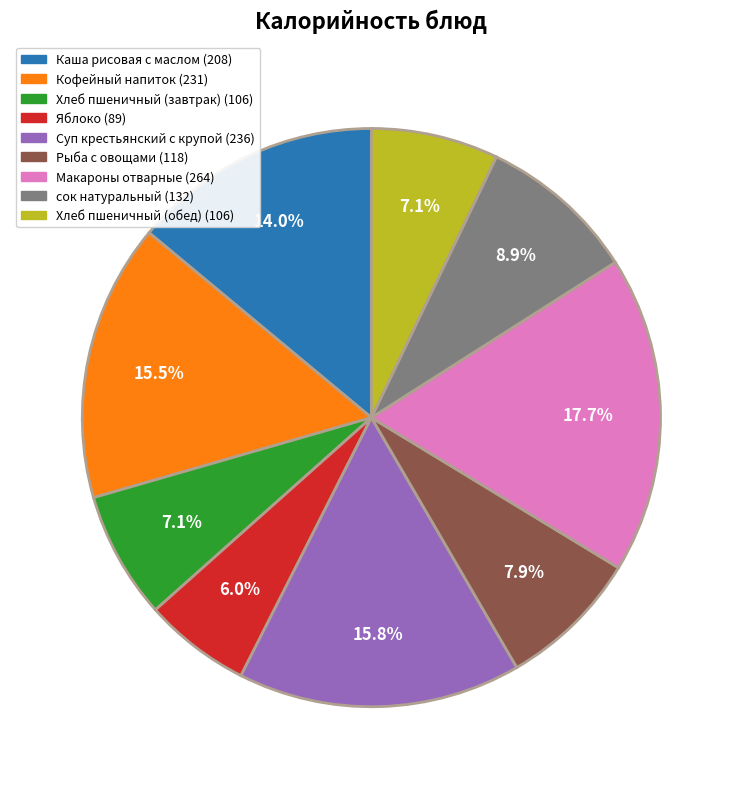

Combined, what portion of the pie is сок натуральный and Рыба с овощами?

16.8%